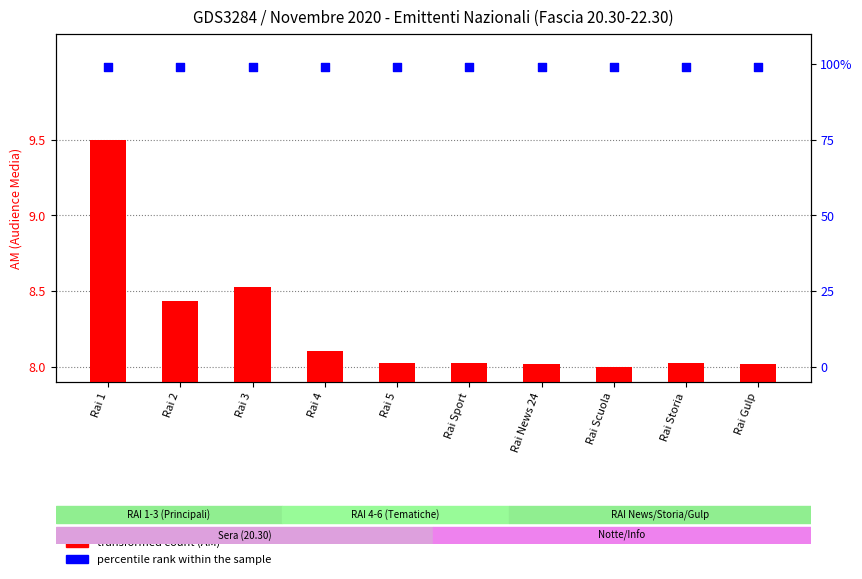

Which series contains the highest Y value?

percentile rank within the sample